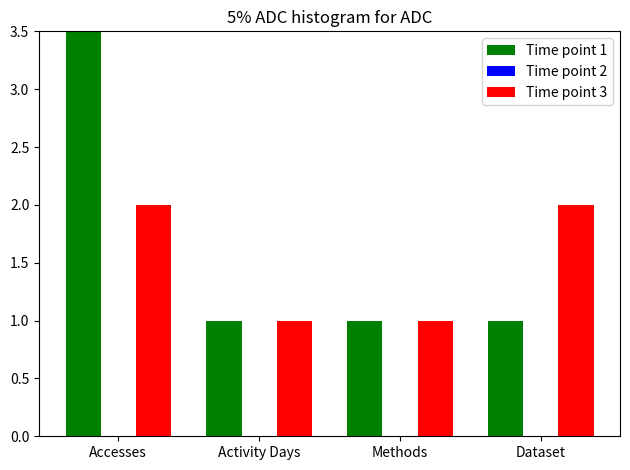

What is the sum of all Time point 3 values?

6